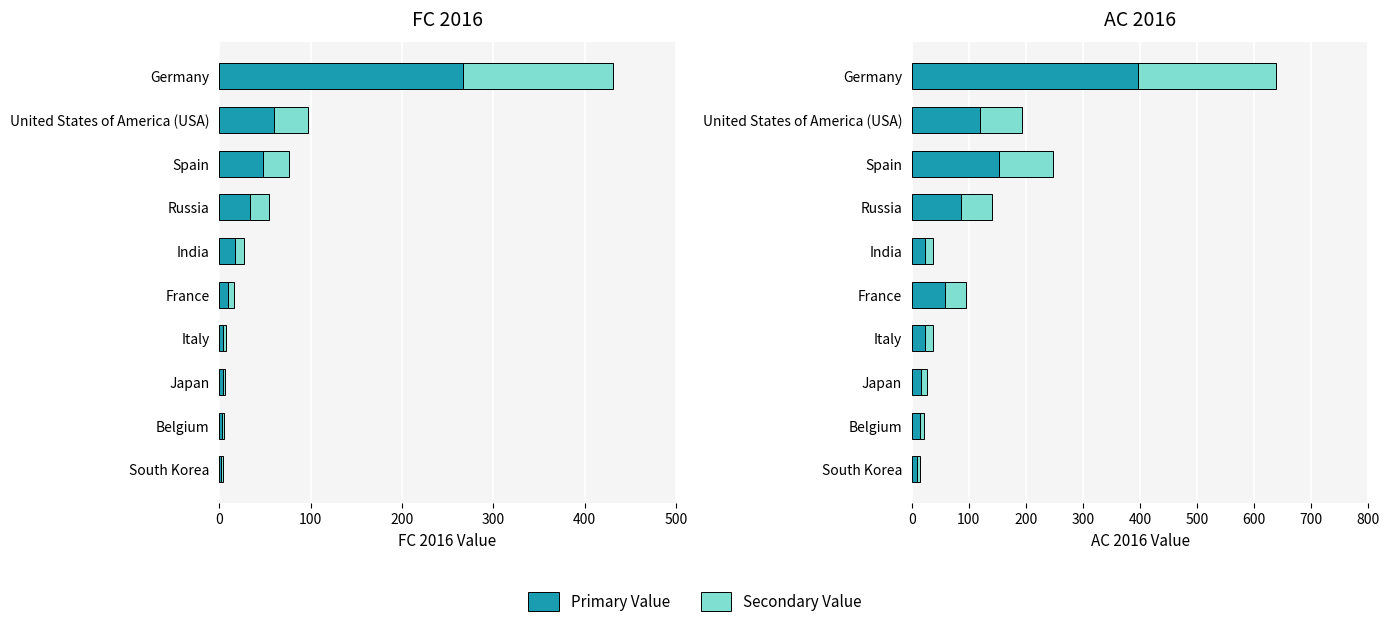

What is the average value of the AC 2016 (shared) series?

55.3